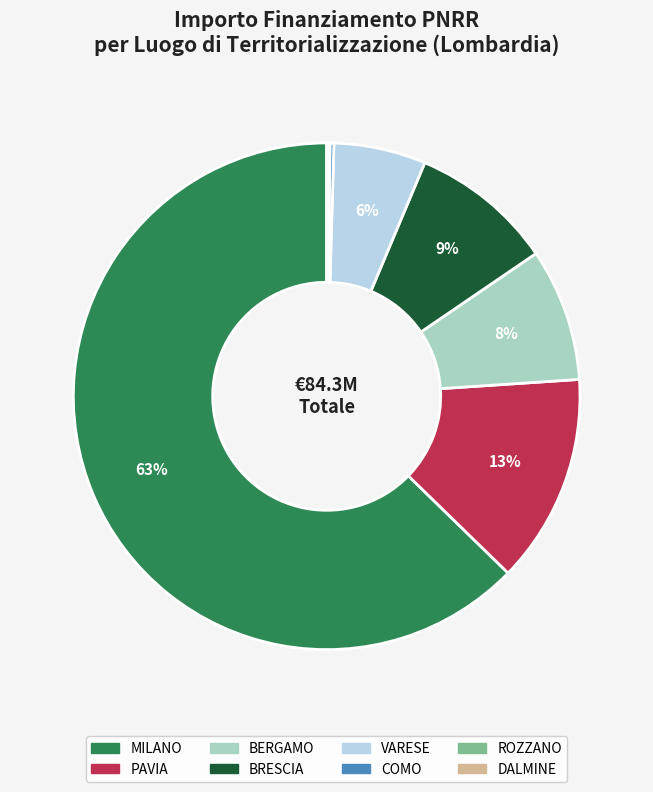

Is there any slice that represents more than half of the pie?

Yes